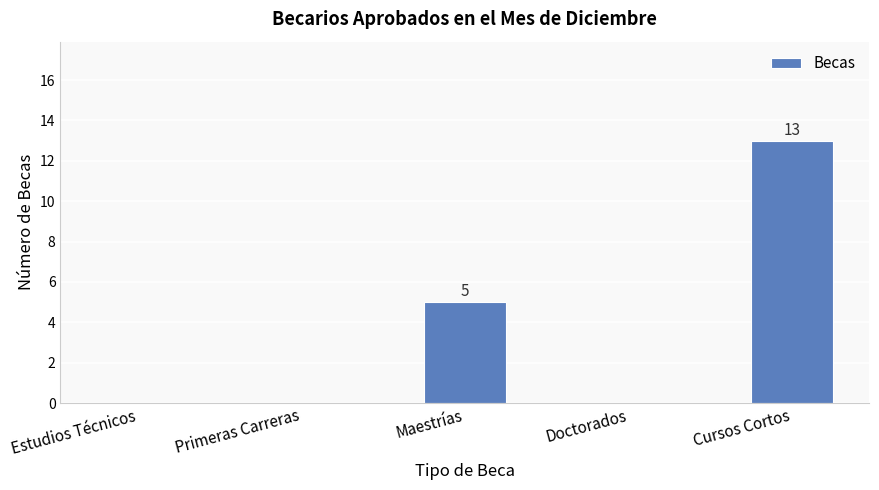

Which has a higher value, Doctorados or Maestrías?

Maestrías